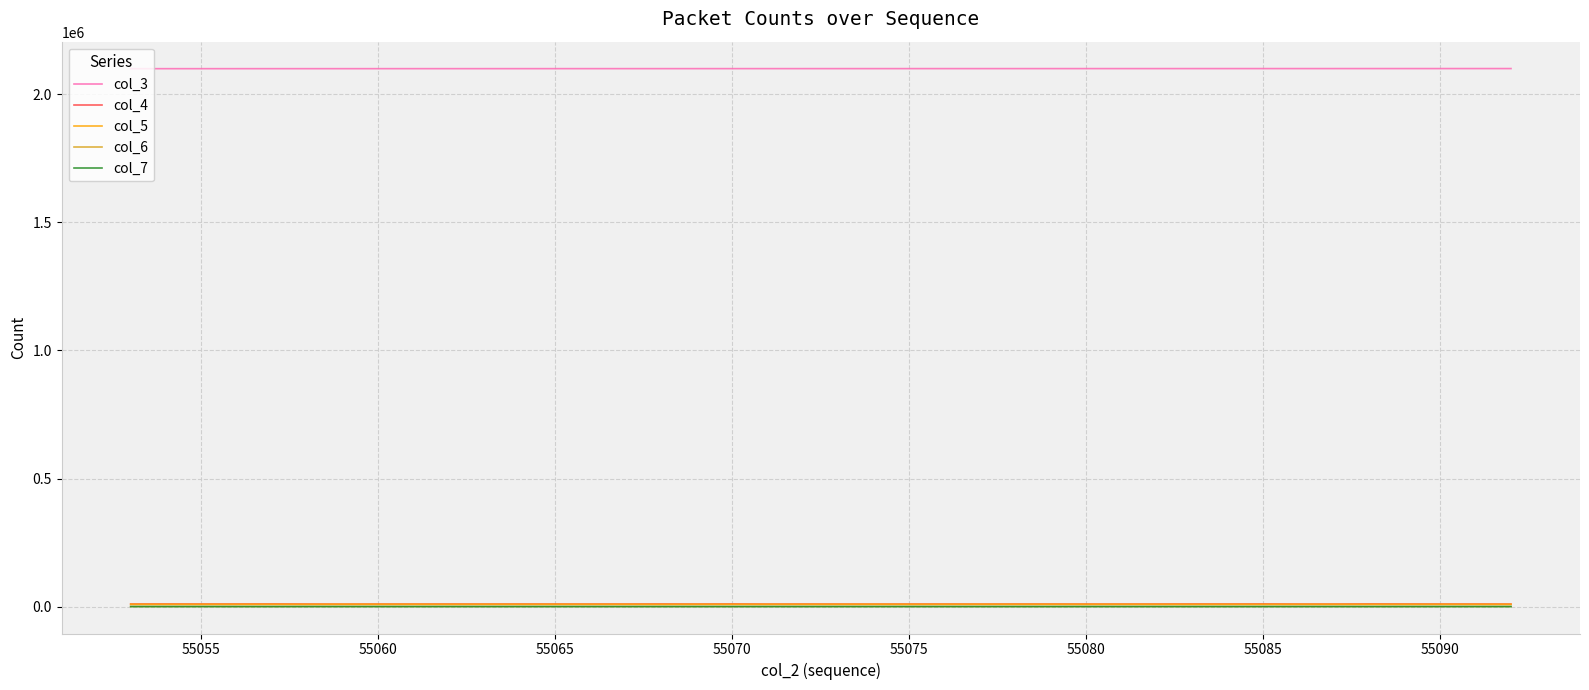

True or false: col_7 and col_3 cross at least once.

False